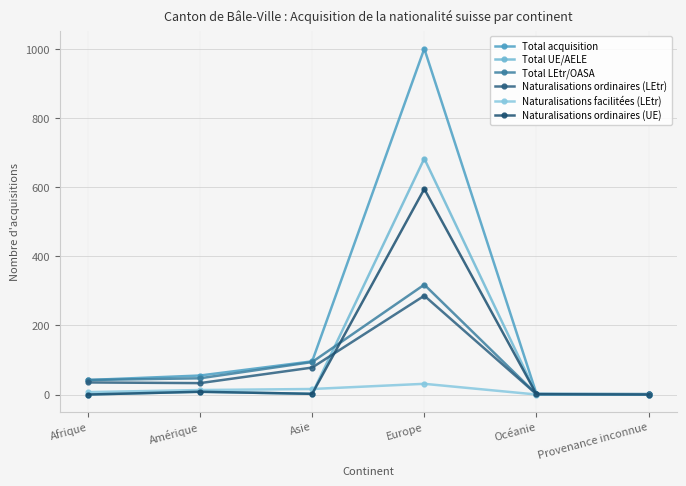

True or false: Naturalisations facilitées (LEtr) has more than 2 points higher than both neighbors.

False